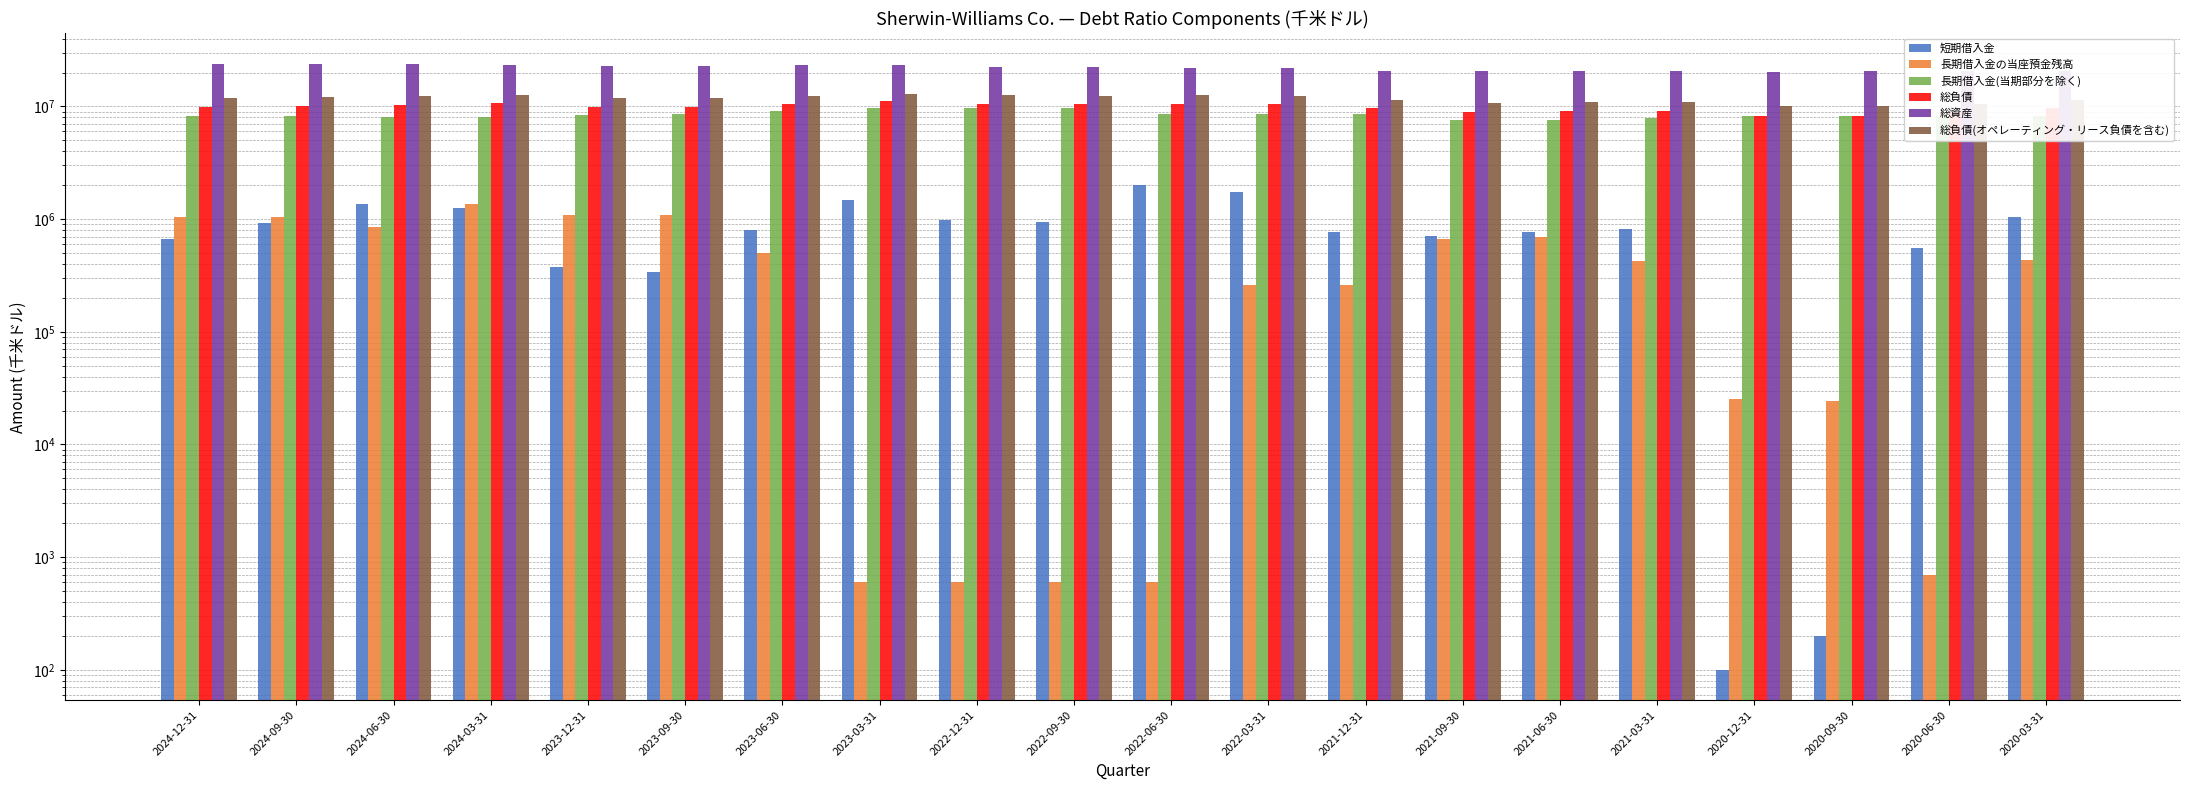

What is the average value of the 総負債 series?

9831245